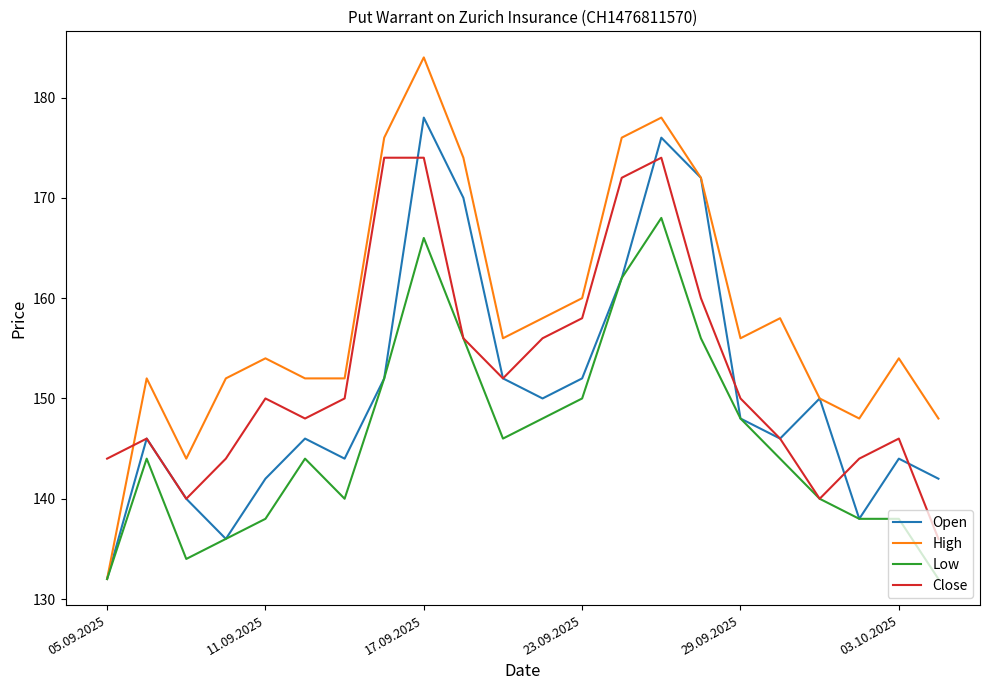

Which series has the largest range (max minus min)?

High